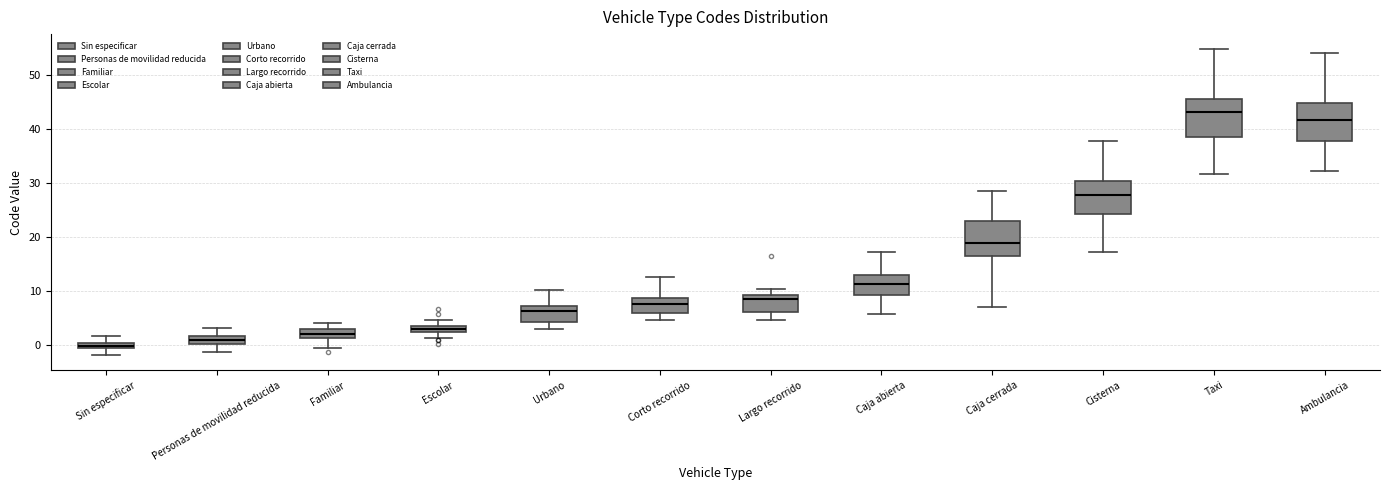

Which box has the highest median line?

Taxi